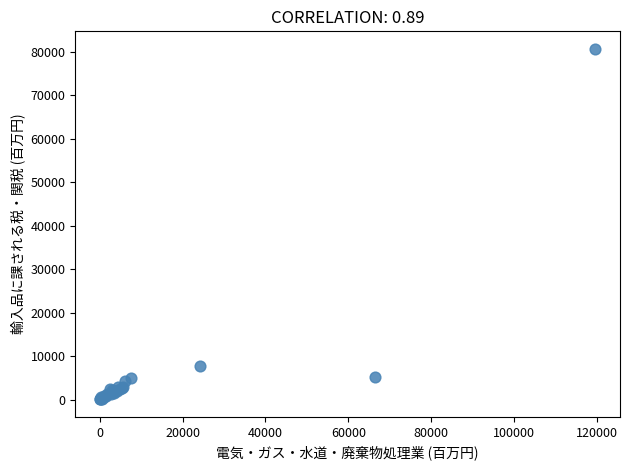

What Y value in the scatter plot is closest to 40352?

7809